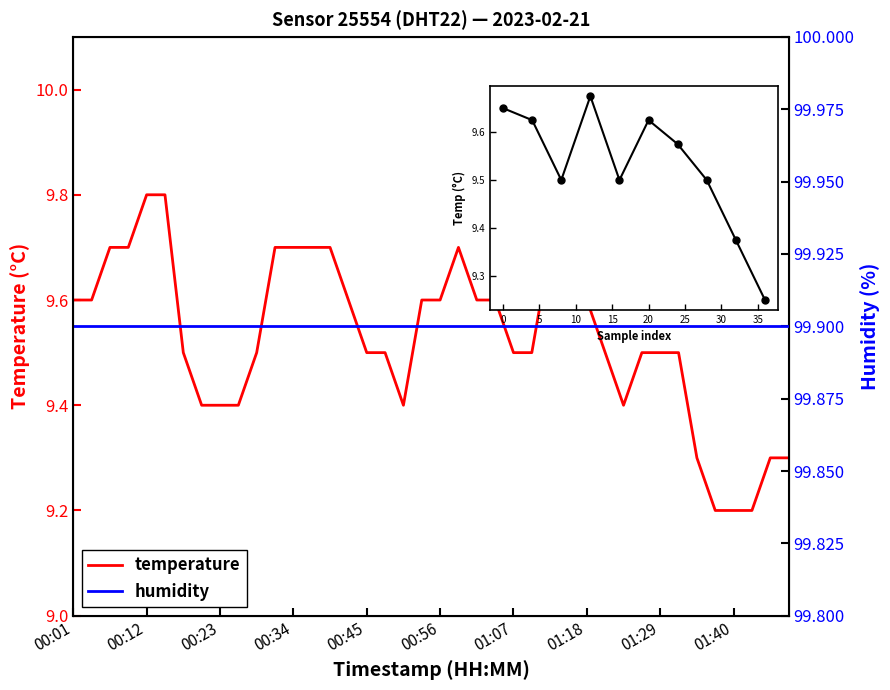

How many values are between 9 and 10?

40